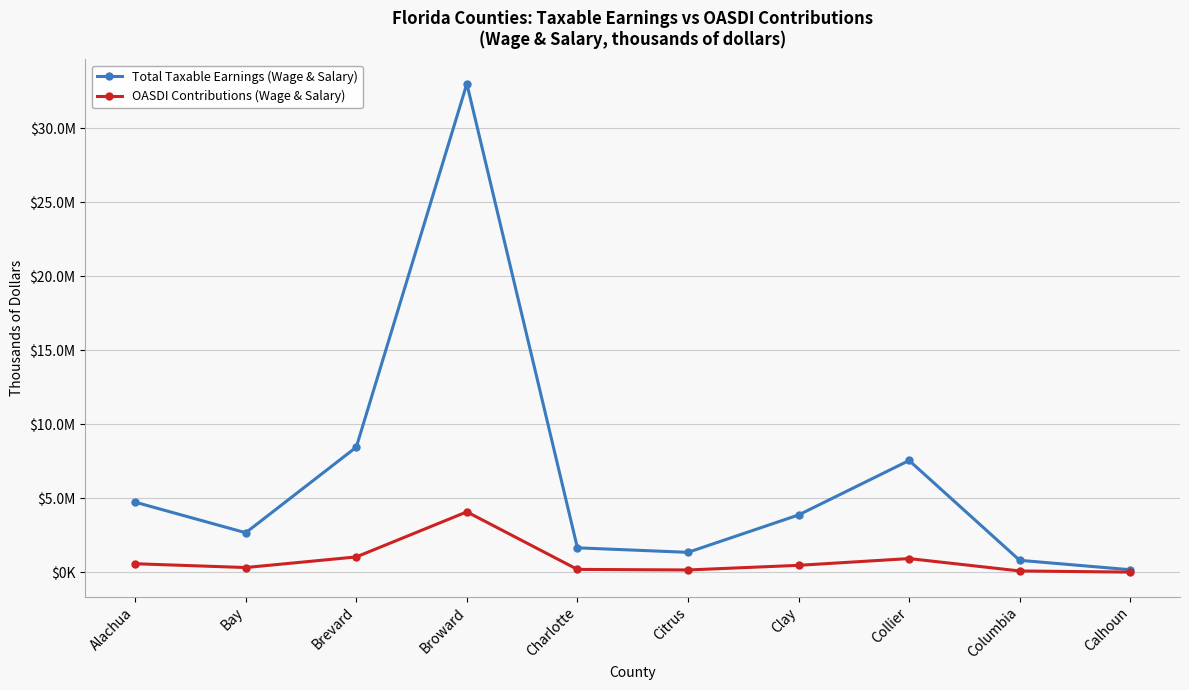

What is the label of the 3rd point from the left?

Brevard